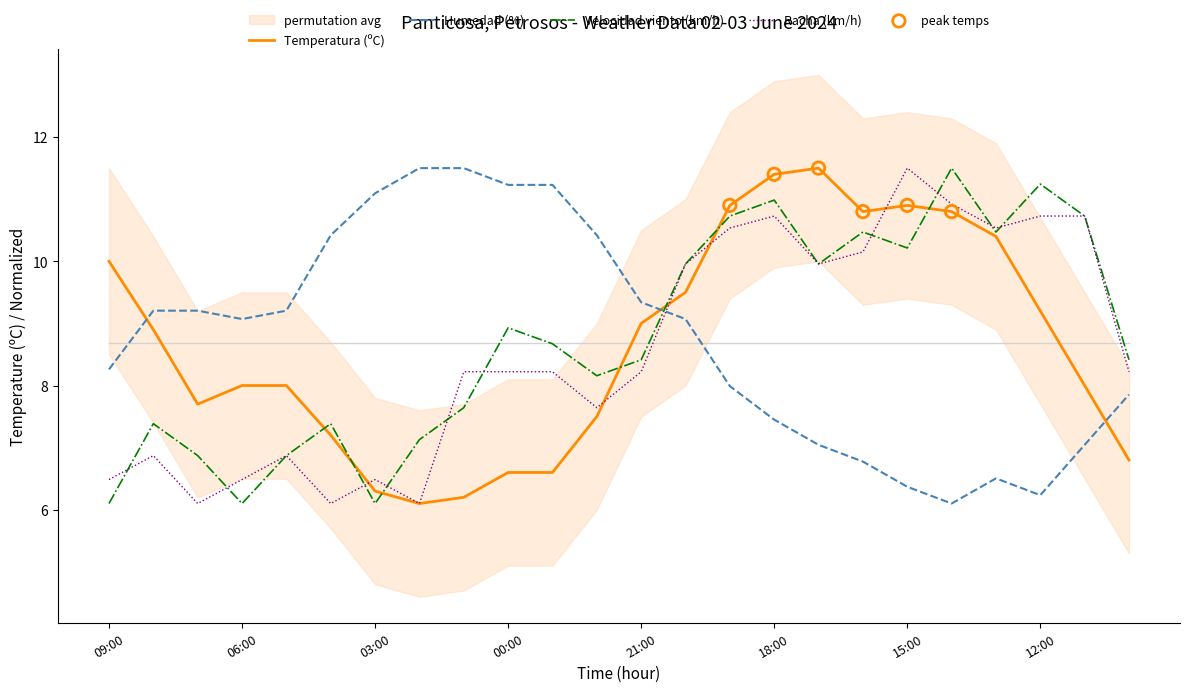

Which series reaches the maximum Y coordinate?

Temperatura (ºC)